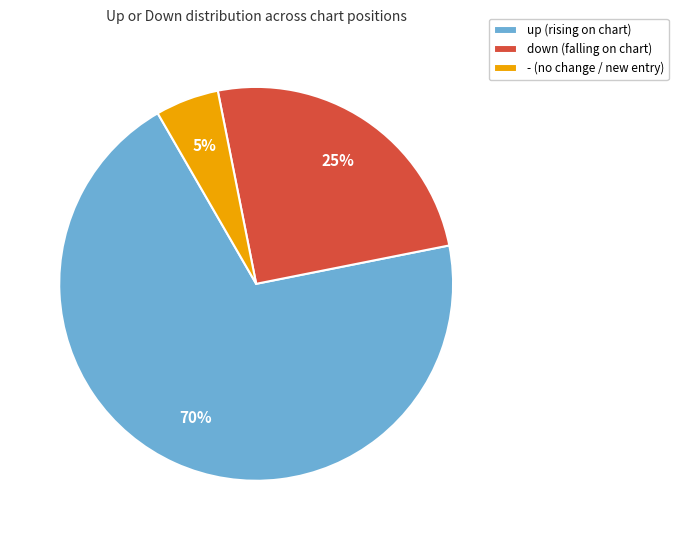

To the nearest percent, what percentage of the pie is up?

70%